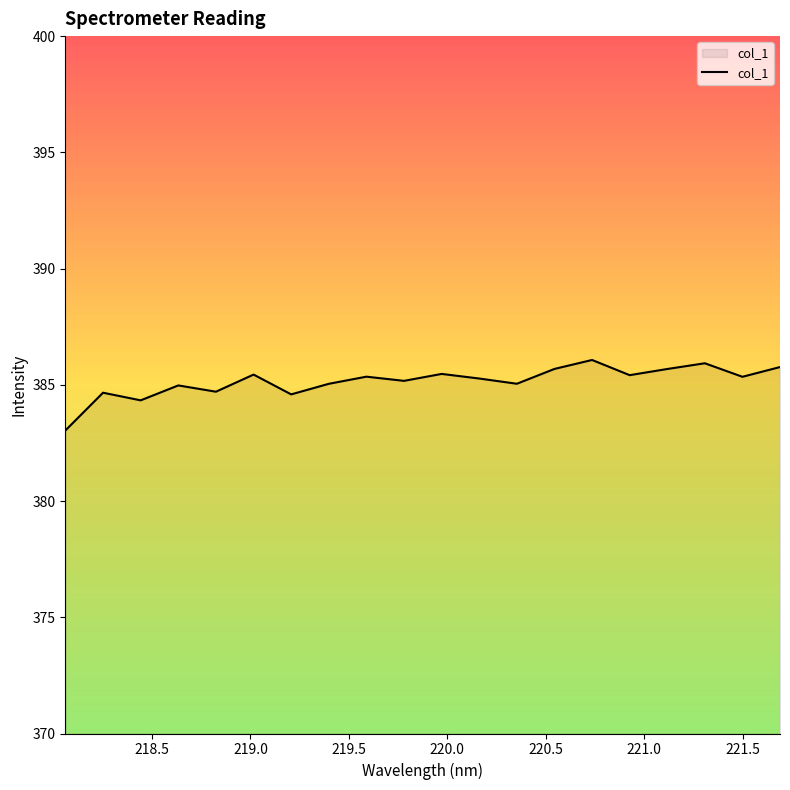

What is the sum of all values?

7703.0